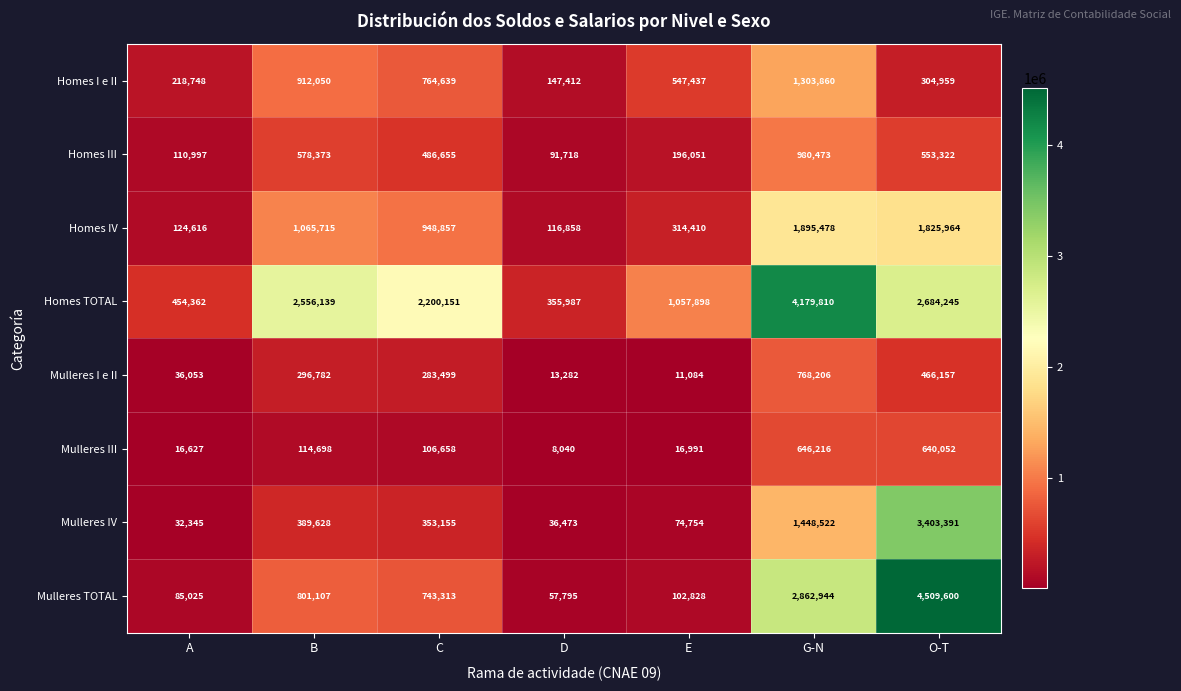

At which category does the chart reach its minimum across all series?

D